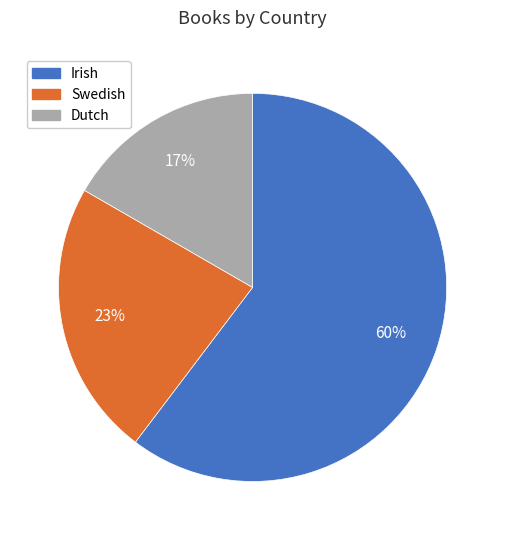

To the nearest percent, what is the difference between the Dutch and Swedish slice percentages?

6%